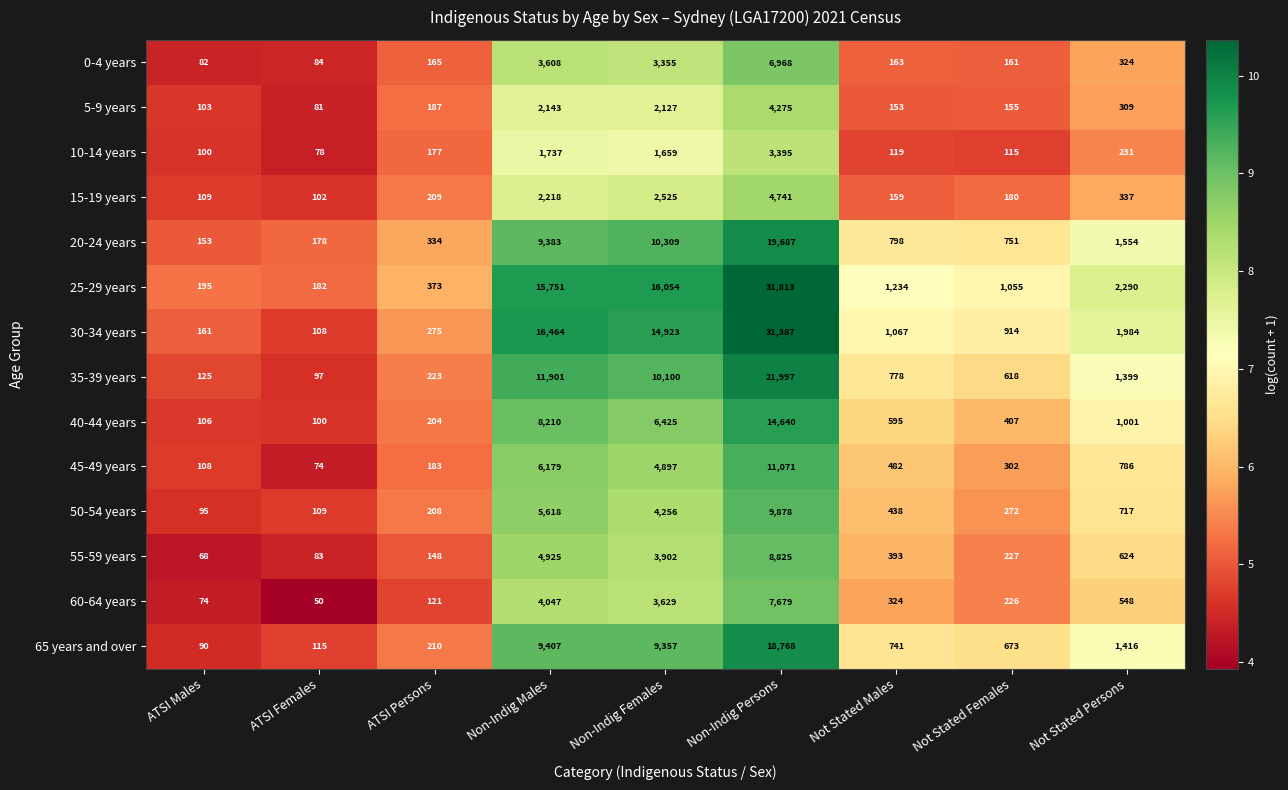

Which series has the largest range (max minus min)?

25-29 years